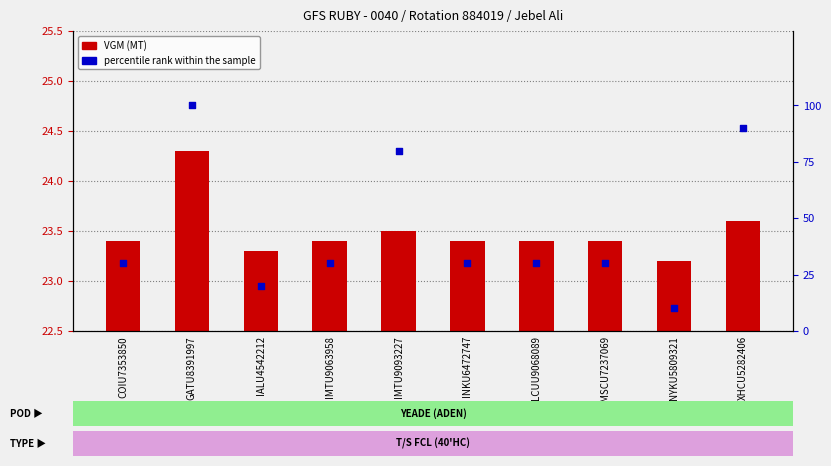

Which series contains the highest Y value?

percentile rank within the sample